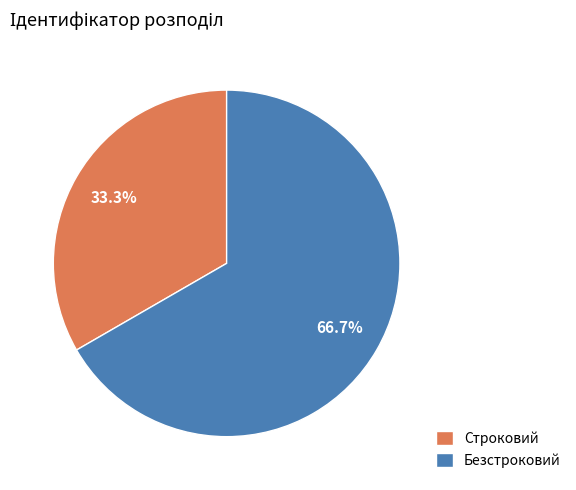

True or false: Безстроковий accounts for 67% of the total.

True